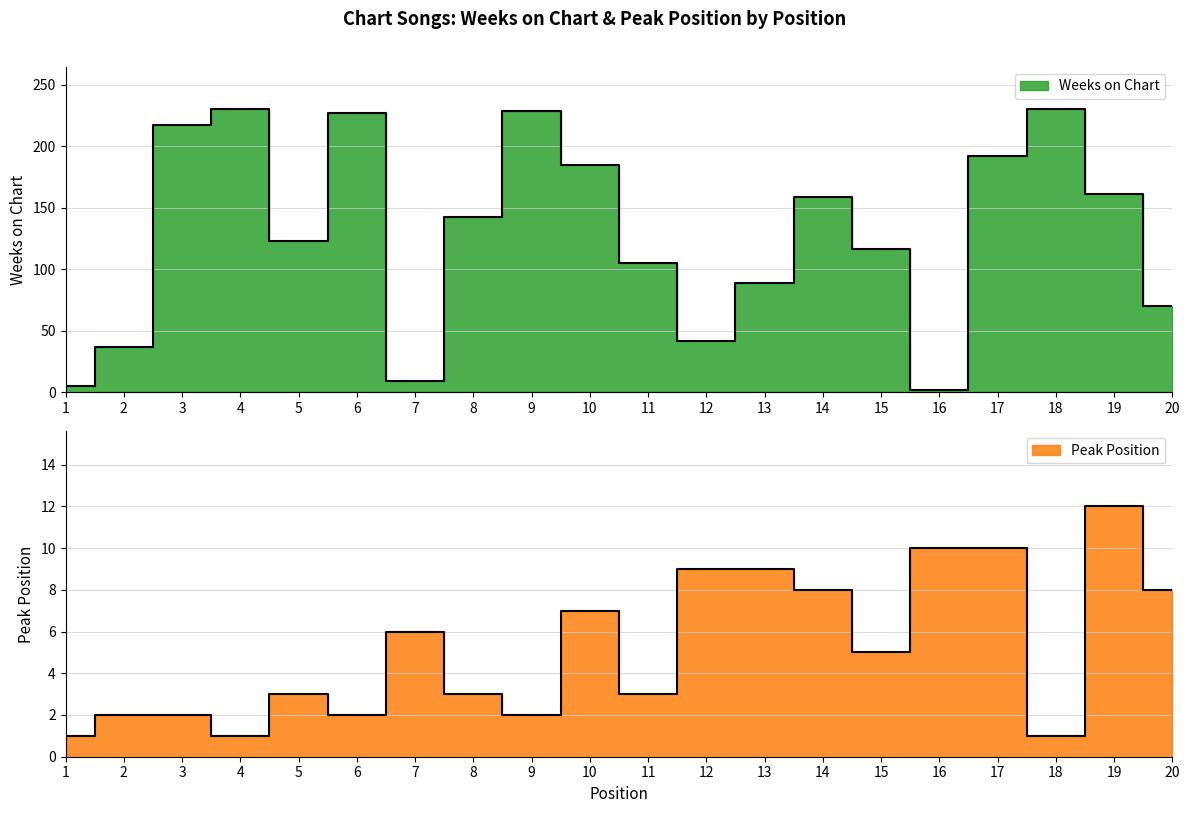

What is the value of the Peak Position point at the 7th from the left?

6